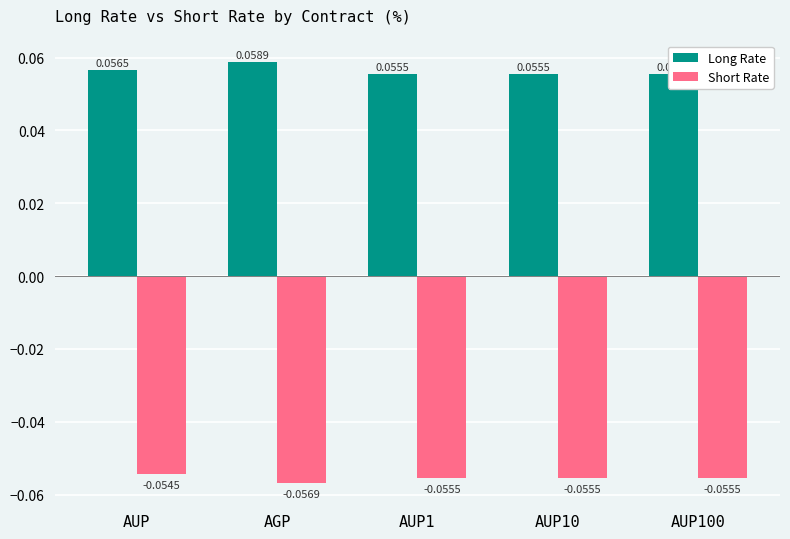

Is the value of Long Rate at AGP greater than the value of Short Rate at AGP?

Yes